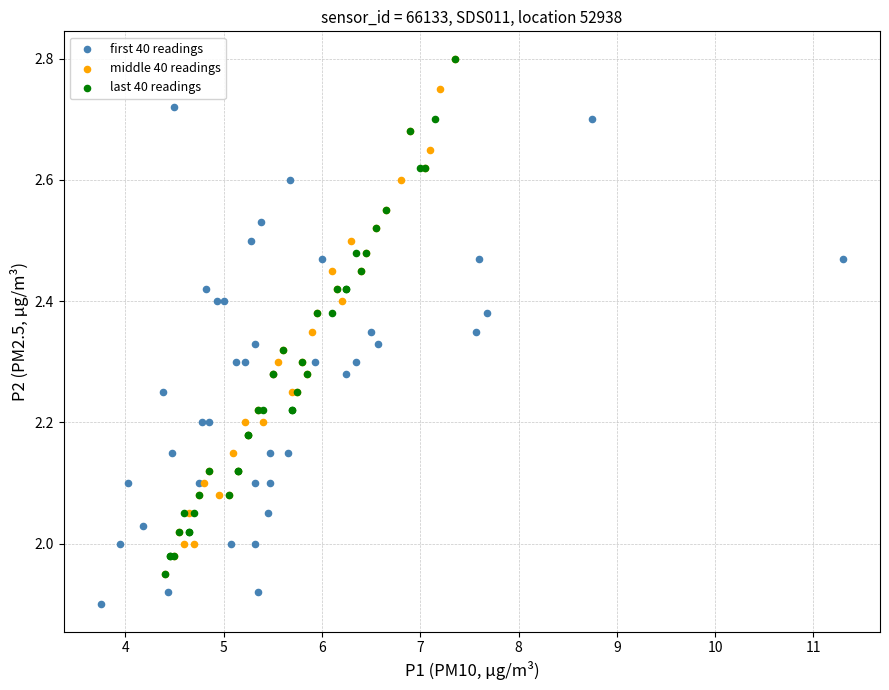

Which series contains the lowest Y value?

first 40 readings